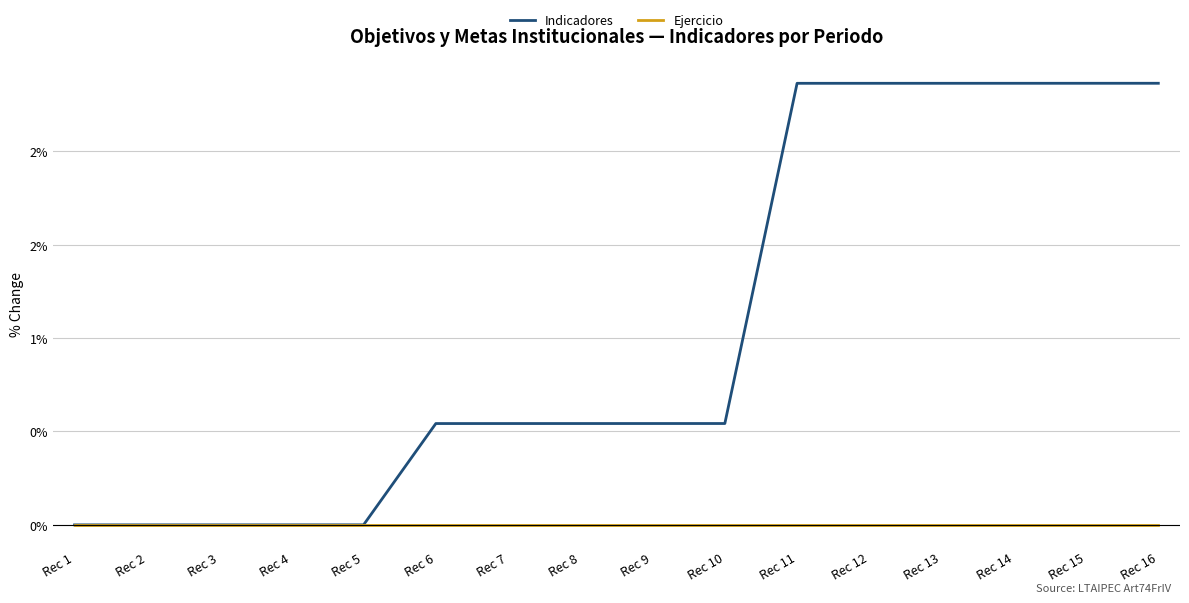

True or false: Ejercicio has a value of 0.0 at Rec 11.

True